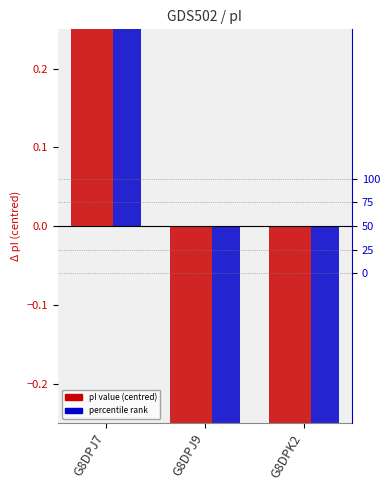

How many categories are shown in the chart?

3